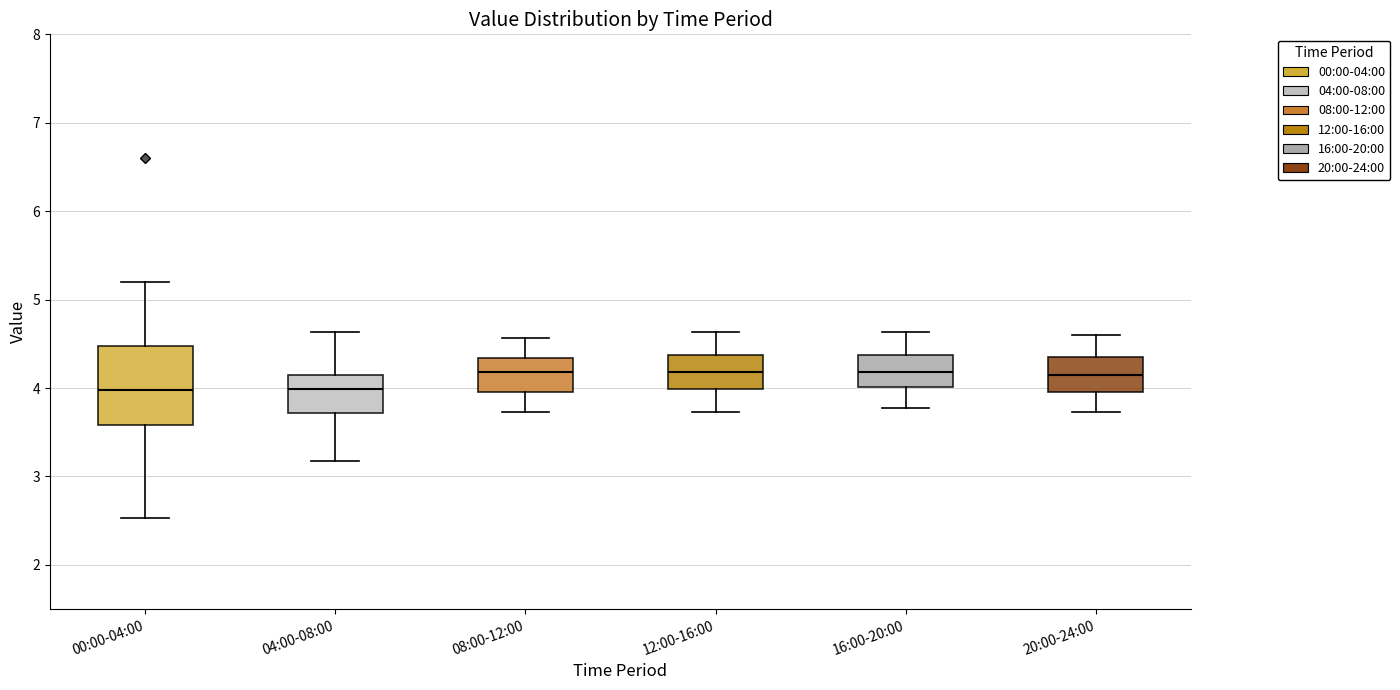

Where does the median line of the box for 16:00-20:00 sit on the y-axis? The values are not printed on the chart, so give them approximately, as read against the axis.

4.2